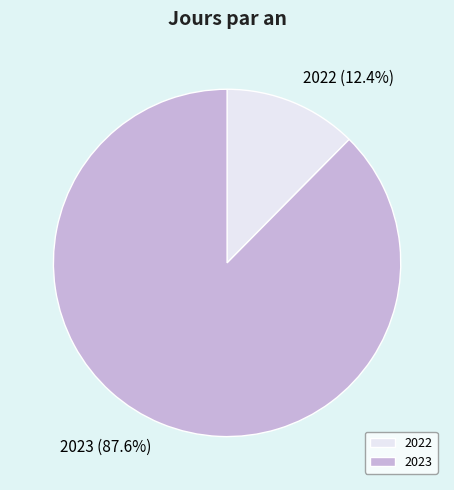

To the nearest percent, what percentage of the pie is 2022?

12%